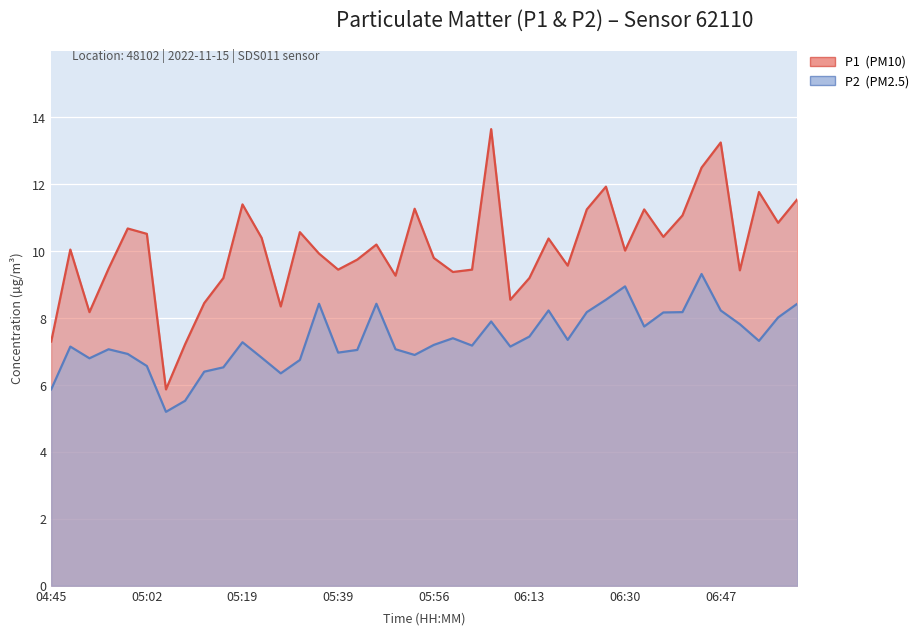

True or false: P1 and P2 intersect in this chart.

False